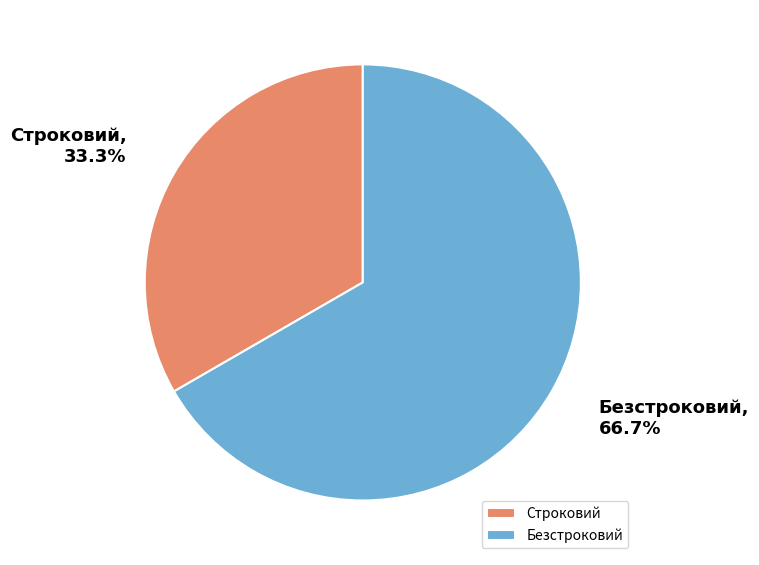

Count the number of slices in the pie.

2